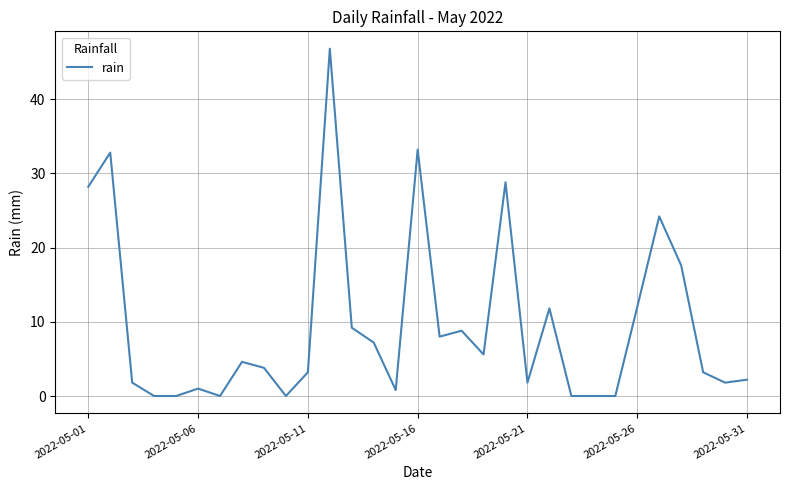

What is the difference between the maximum and minimum values?

46.8